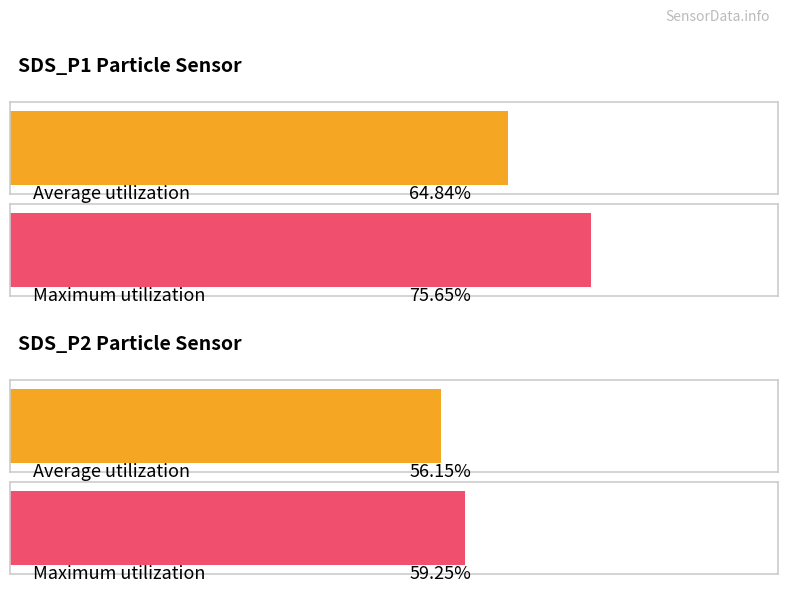

Is it true that SDS_P1 equals 3.1 at 00:11?

False